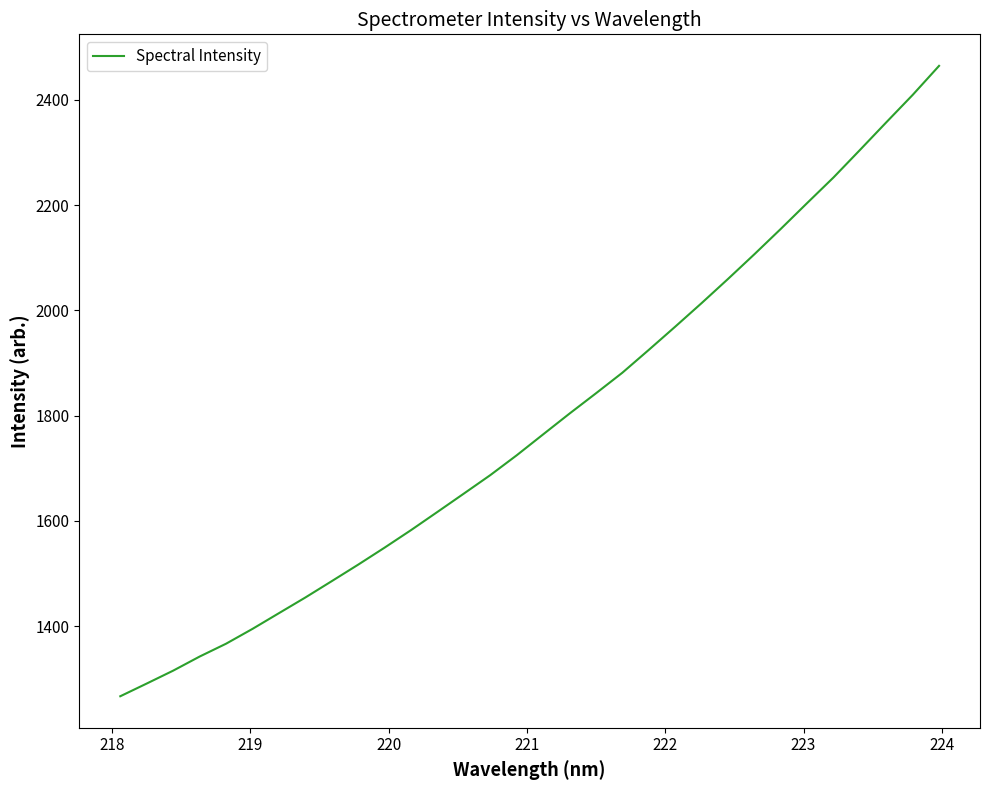

What is the maximum value shown in the chart?

2464.4